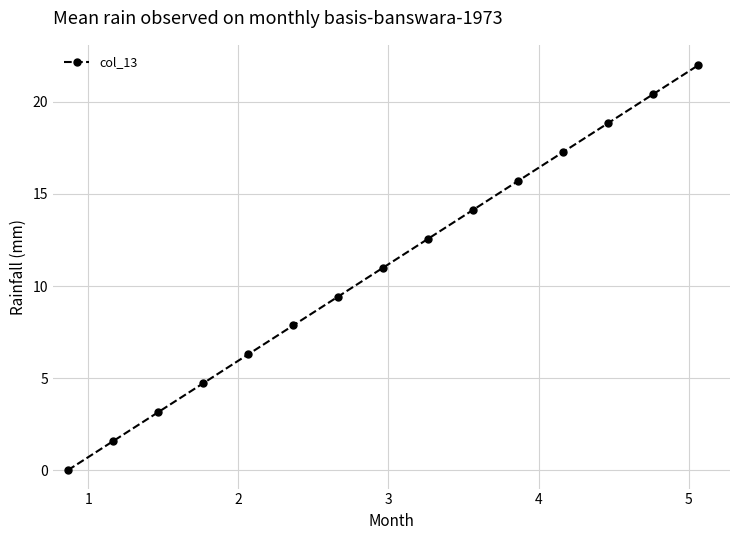

How many positive values are there?

14